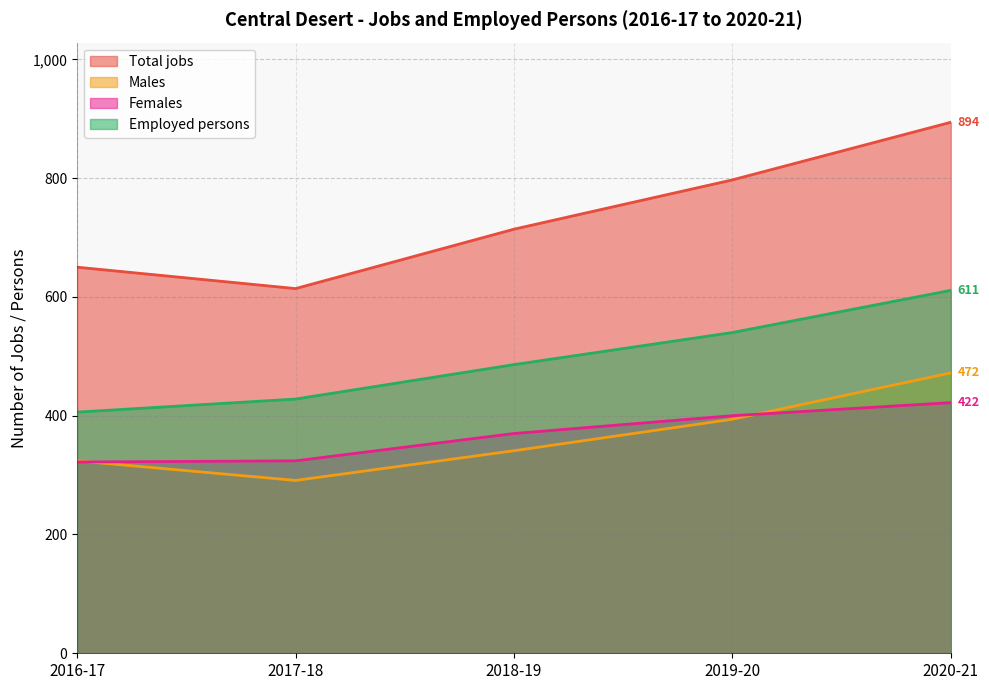

The value of Employed persons at 2018-19 is 486. True or false?

True